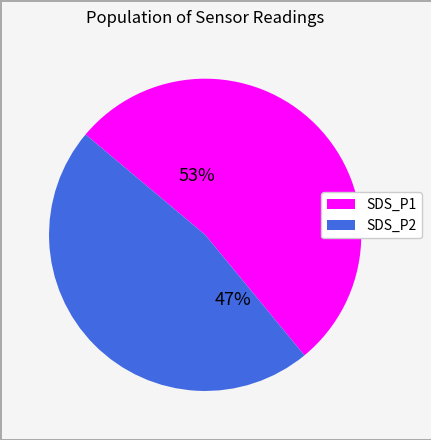

Rank the categories by value from highest to lowest.

SDS_P1, SDS_P2